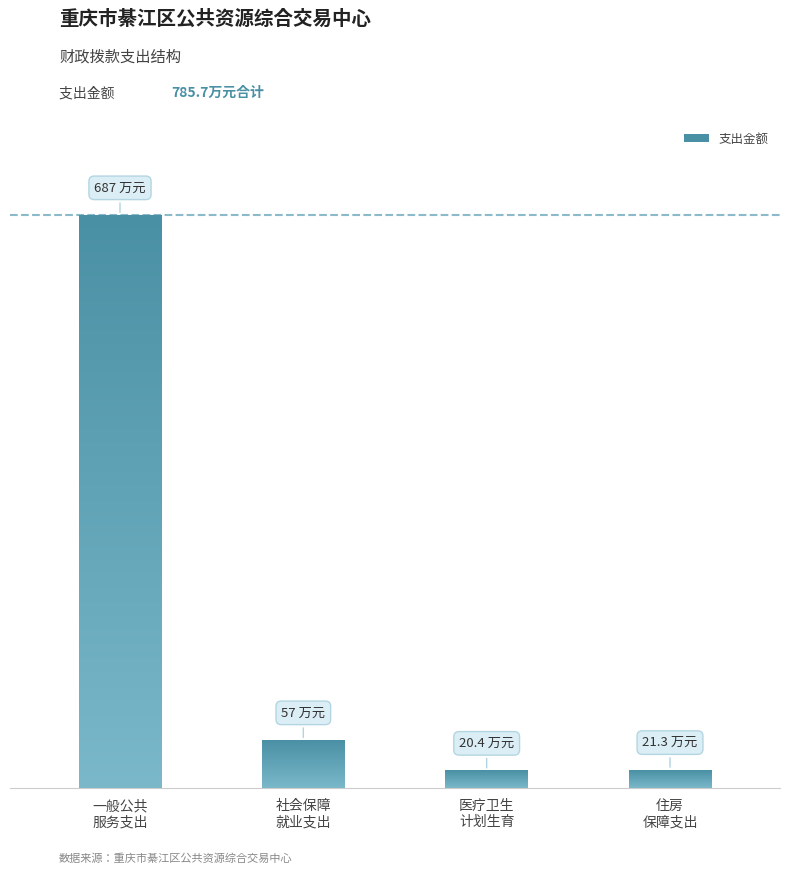

Are the bars grouped side by side (vs. stacked)?

No